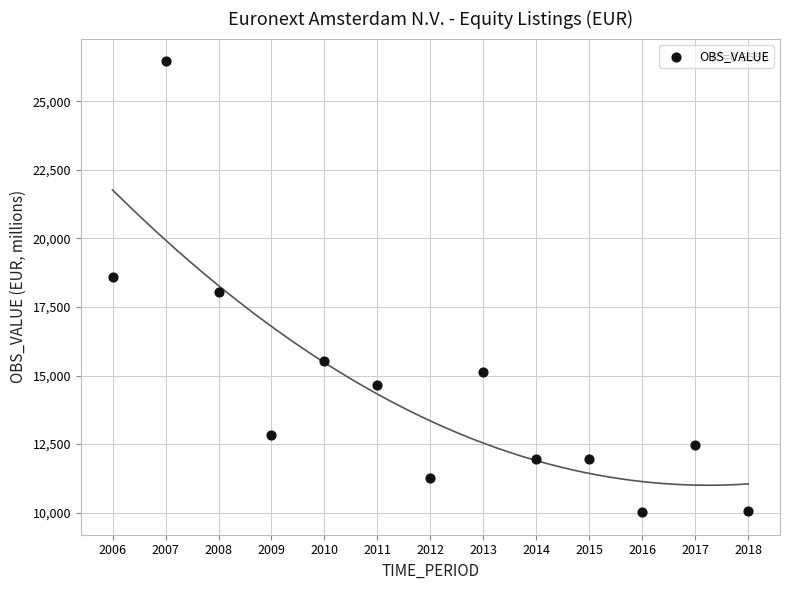

What is the range of X values (max minus min)?

12